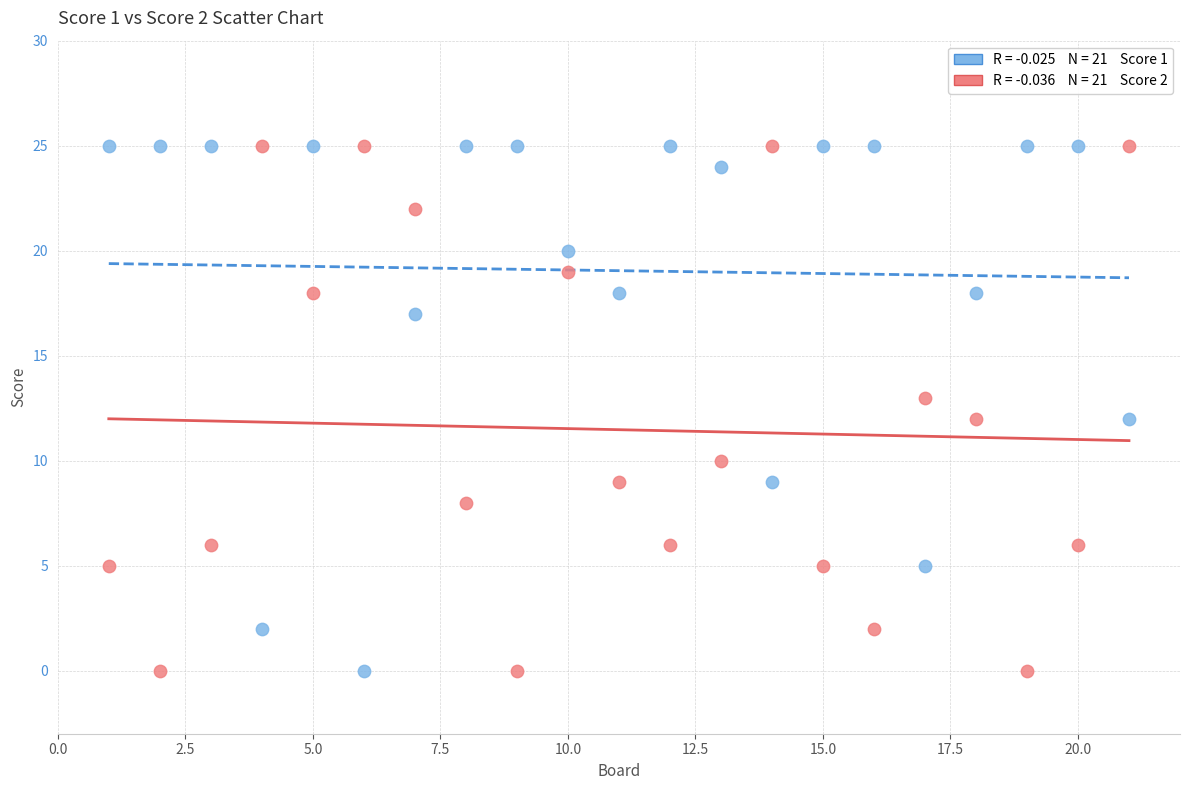

Across all data points, what is the range of Y values (max minus min)?

25